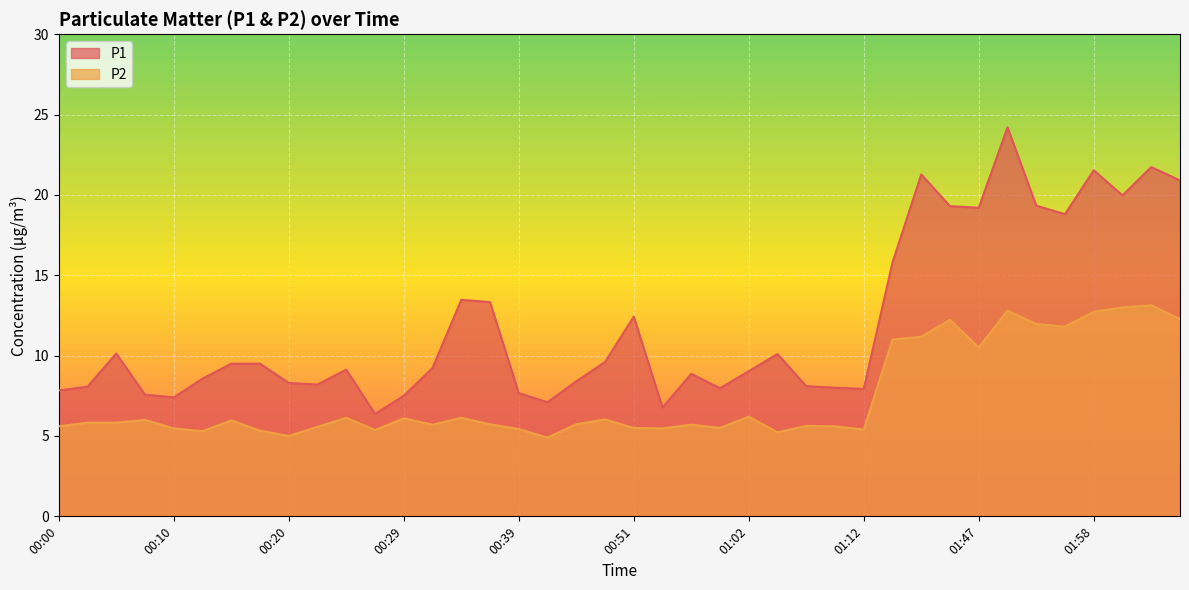

What is the label of the 34th point from the left?

01:50